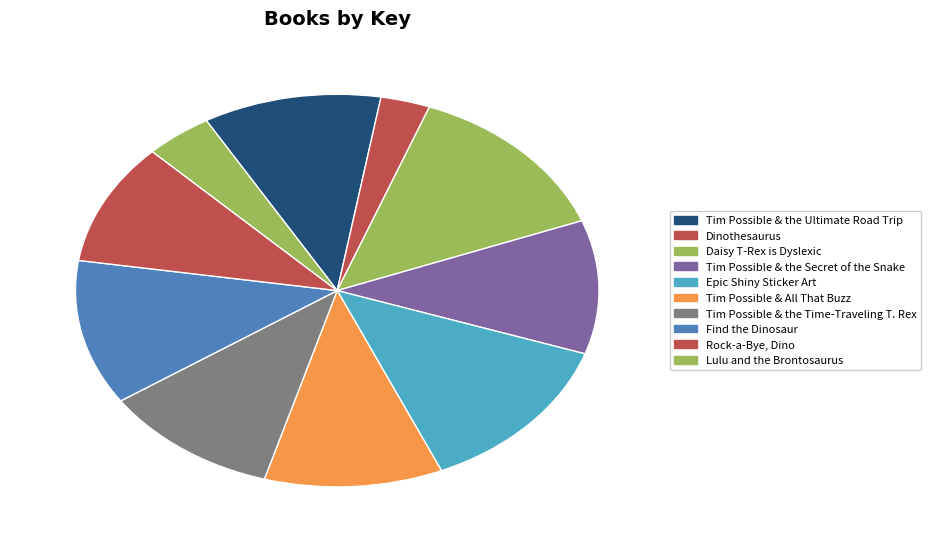

To the nearest percent, what portion does Daisy T-Rex is Dyslexic represent?

13%